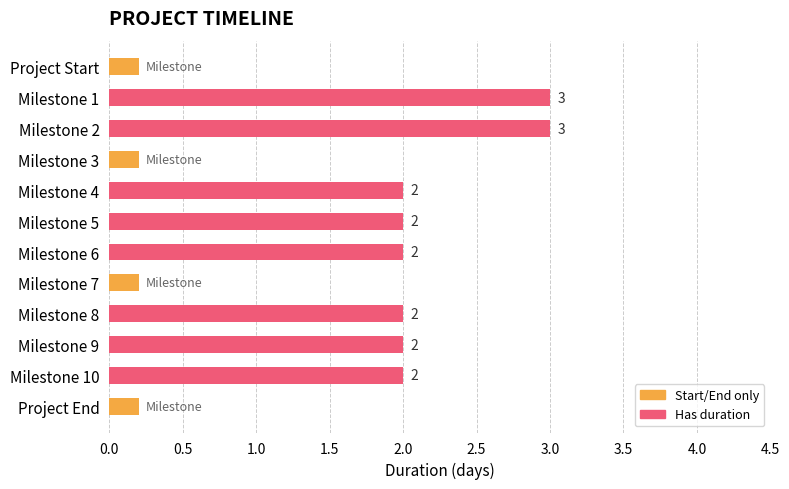

What is the average value of the Duration (days) series?

2